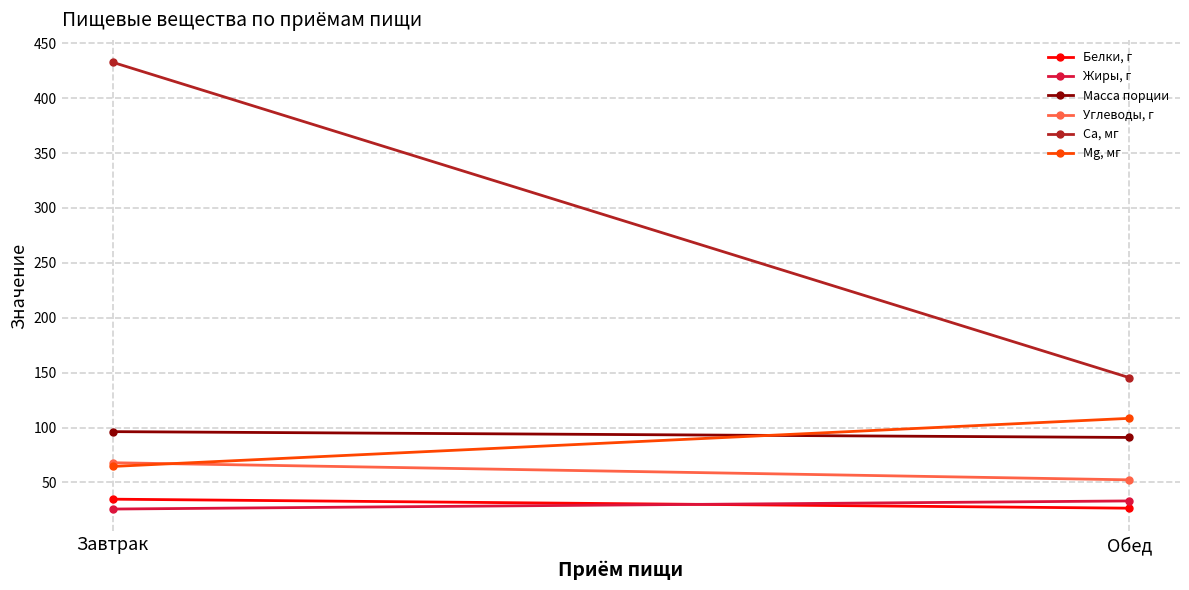

What is the sum of the Масса порции values at Завтрак and Обед?

187.3